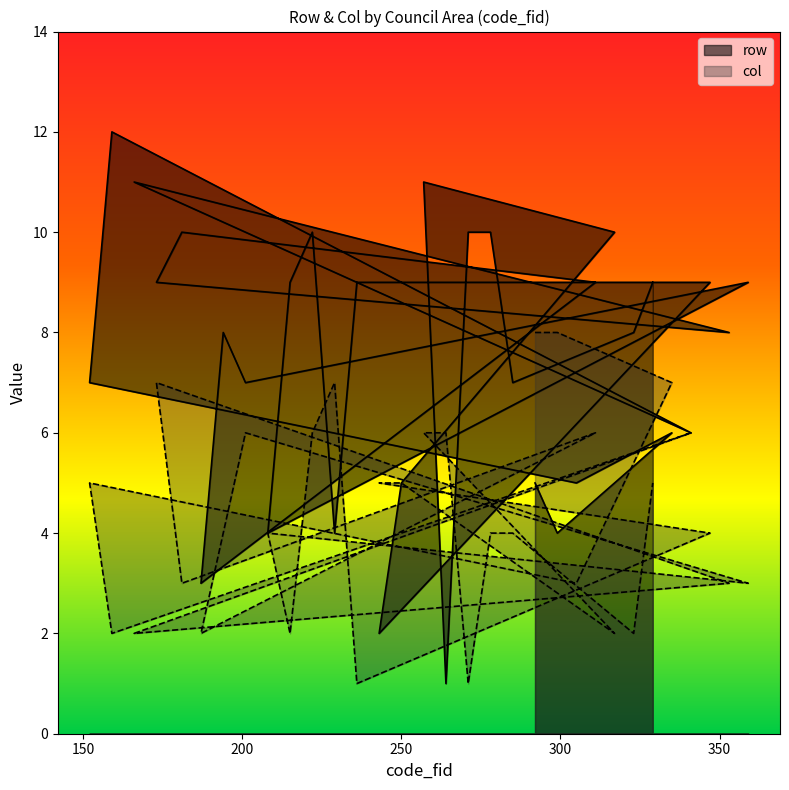

List the series in order of their peak value, highest first.

row, col